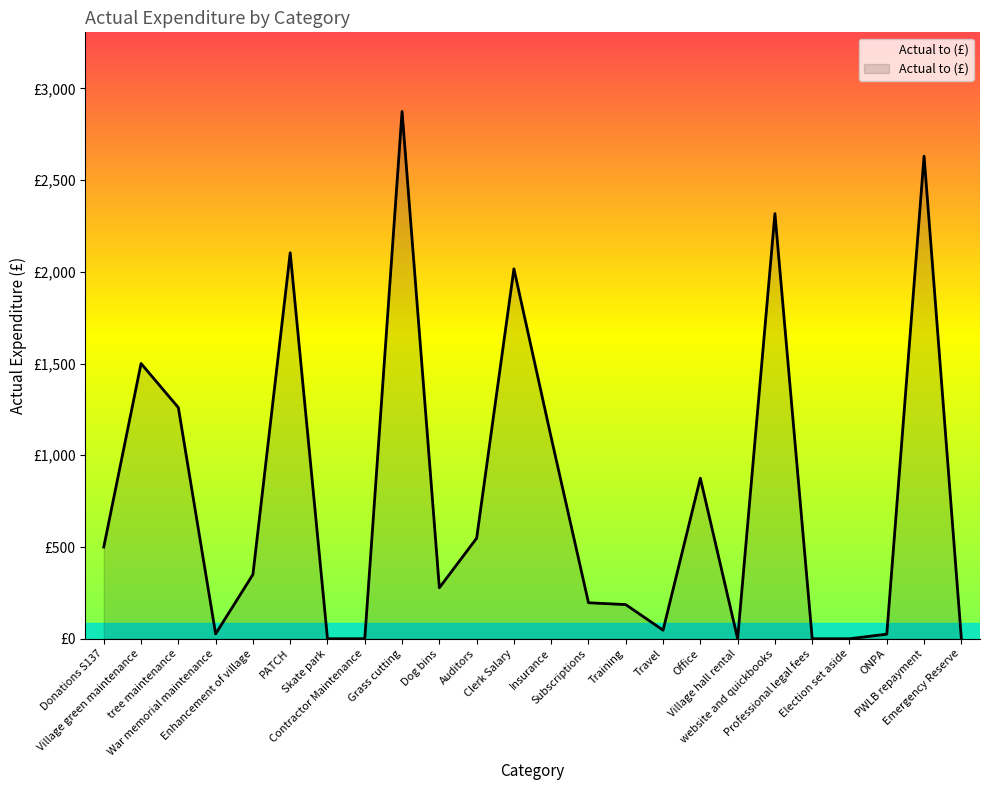

Read the value at Grass cutting.

2874.0